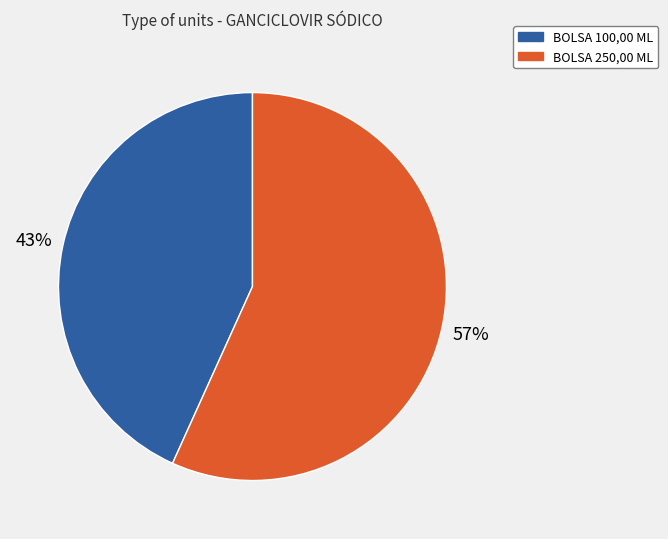

Is there a majority slice in this chart?

Yes